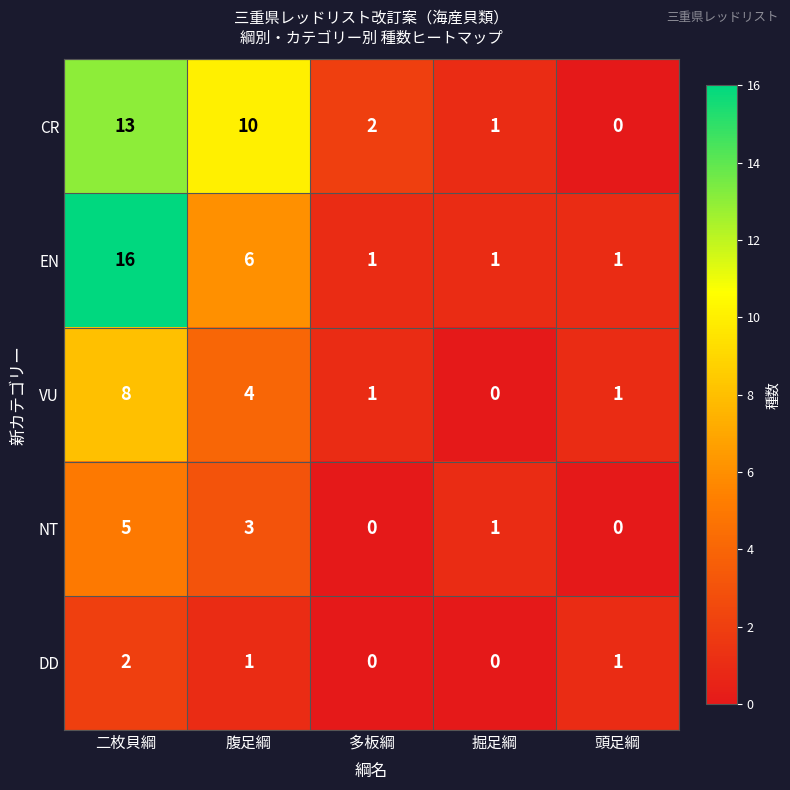

At which category is the sum across all series the highest?

二枚貝綱